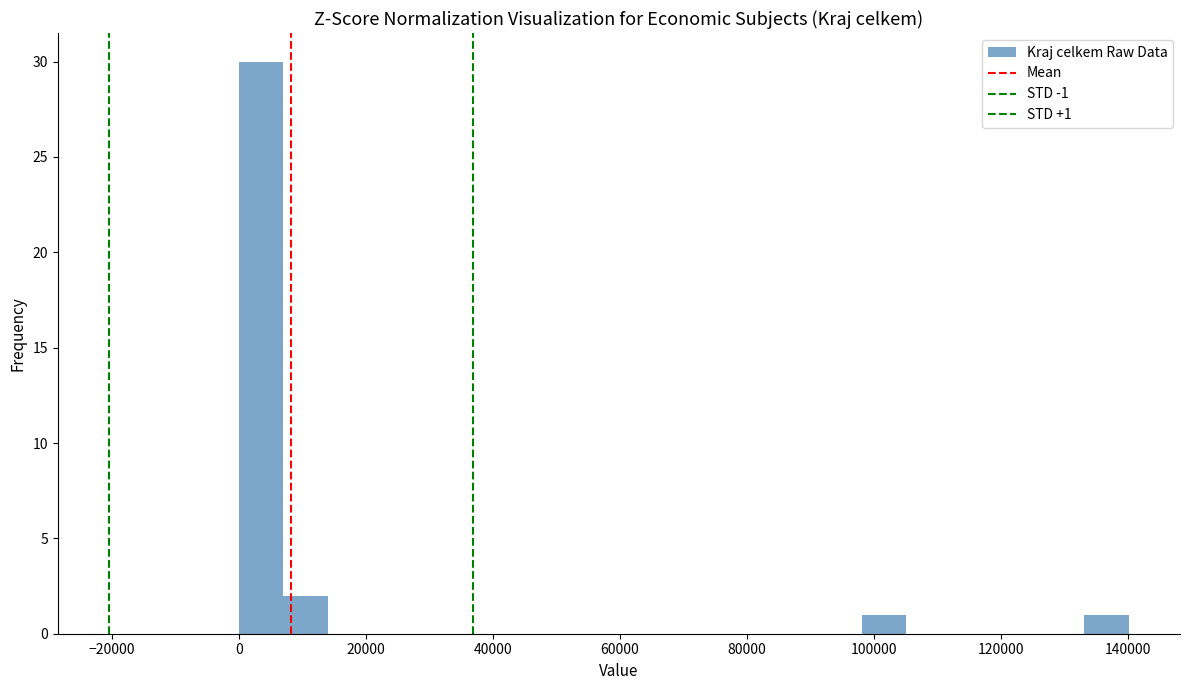

Around what value on the x-axis is the tallest bar? Give the approximate position of its centre, as read against the axis.

4000